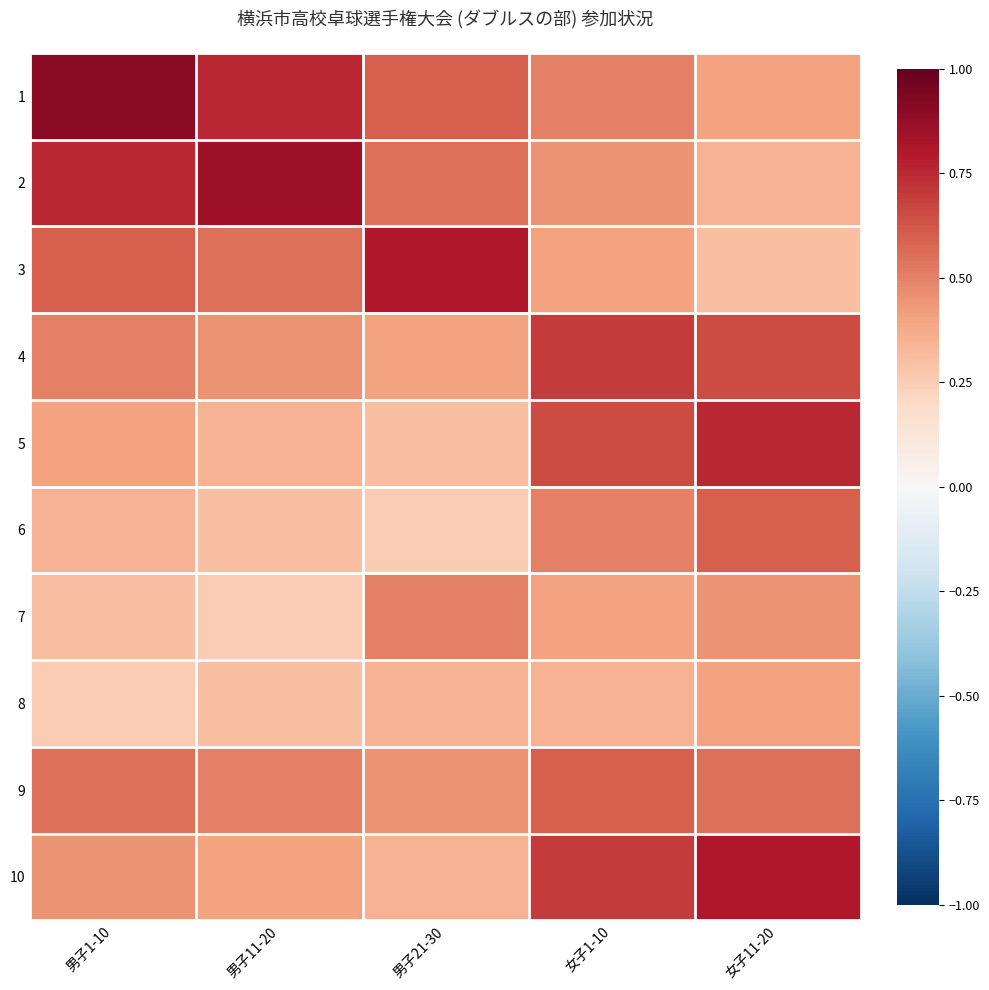

At which category does the chart reach its peak across all series?

男子1-10